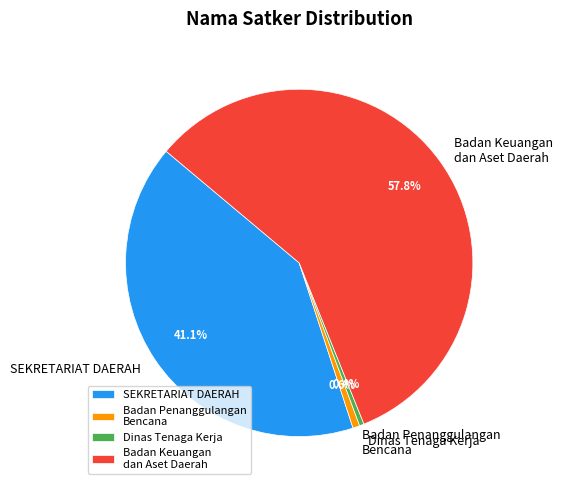

To the nearest percent, what portion does Badan Keuangan dan Aset Daerah represent?

58%